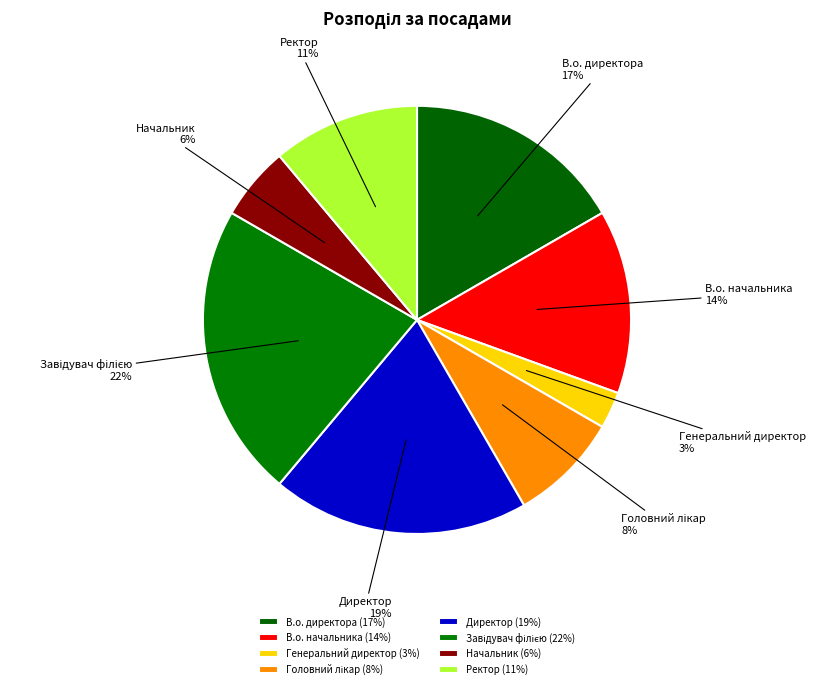

Combined, do В.о. начальника and Директор account for over 50%?

No